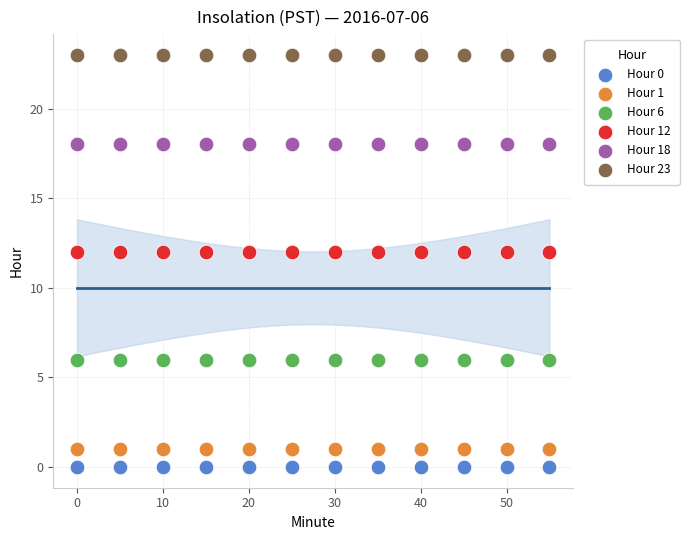

Which series reaches the maximum Y coordinate?

Hour 23